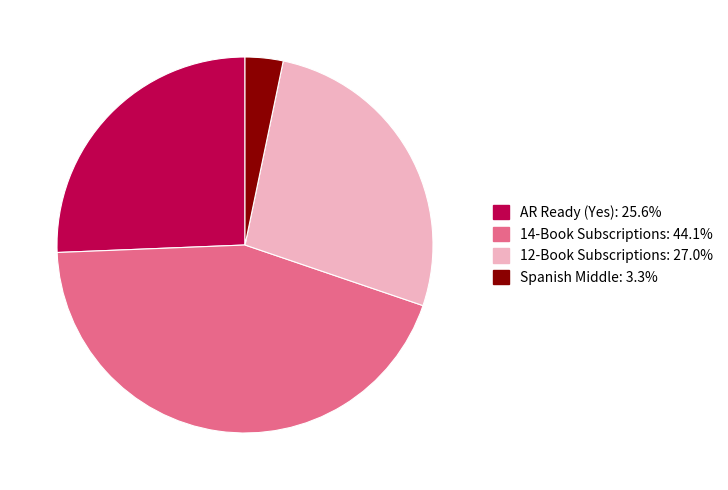

How many segments does this pie chart have?

4